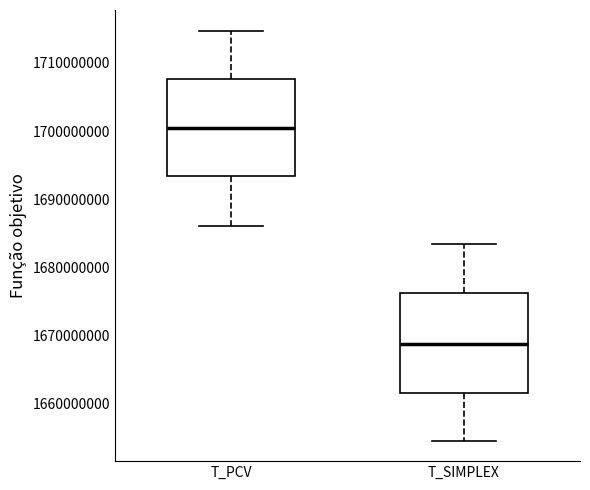

Reading left to right, read every box against the y-axis: the position of its median line, the range the box covers, and the ends of its whiskers. The values are not printed on the chart, so give them approximately, as read against the axis.

T_PCV: median 1700000000, box 1693000000 to 1708000000, whiskers 1686000000 to 1715000000
T_SIMPLEX: median 1669000000, box 1662000000 to 1676000000, whiskers 1655000000 to 1683000000